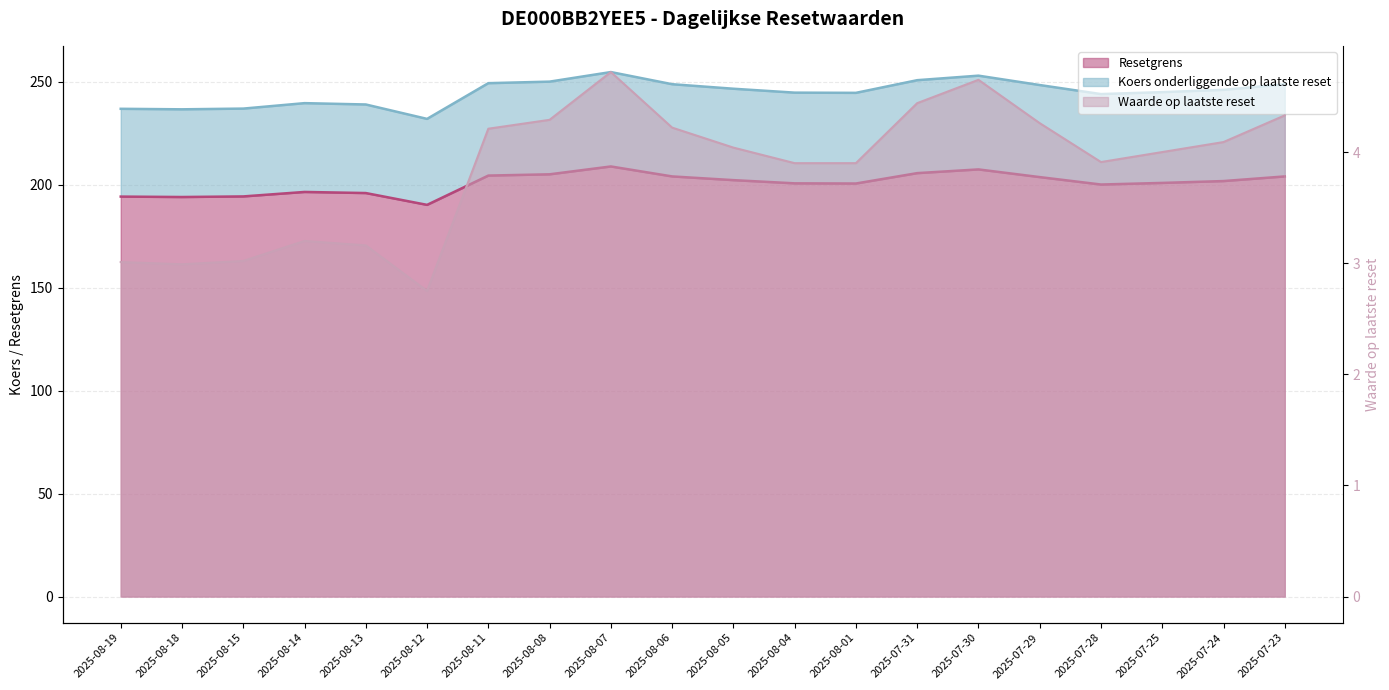

What is the average value of the Waarde op laatste reset series?

3.9